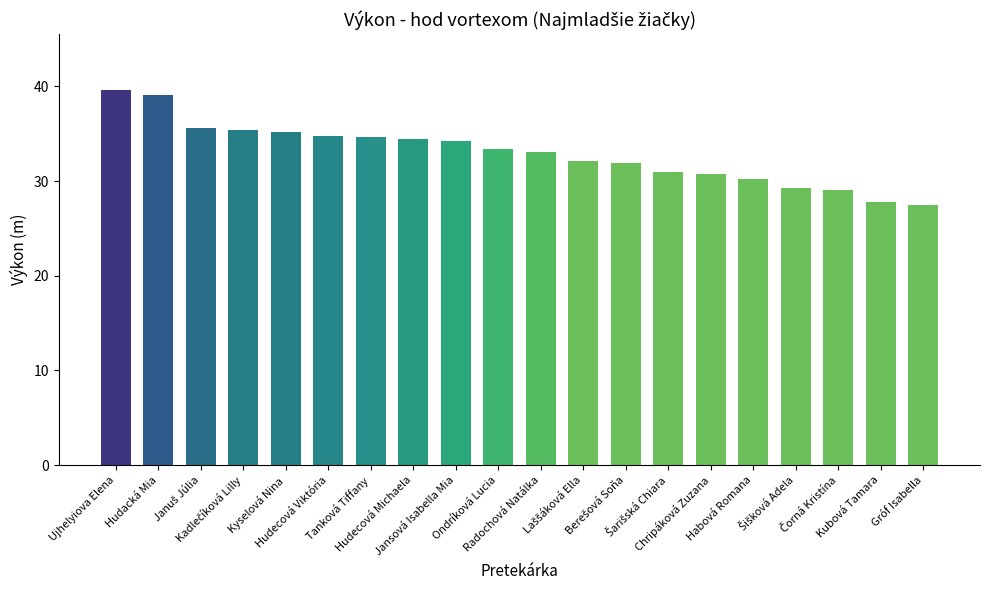

What position from the left is Radochová Natálka?

11